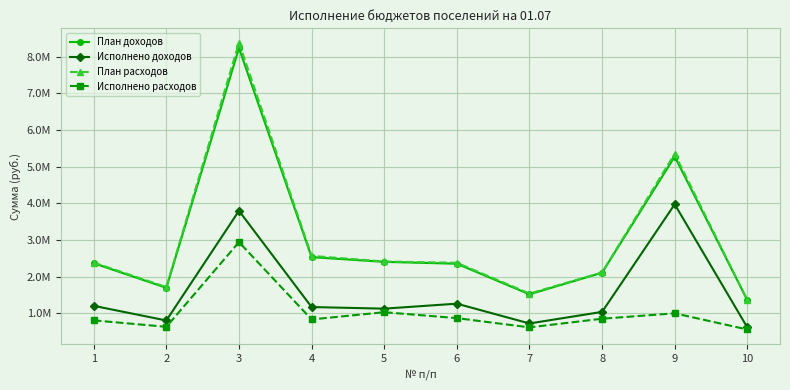

At which category does Исполнено расходов reach its first local peak?

3